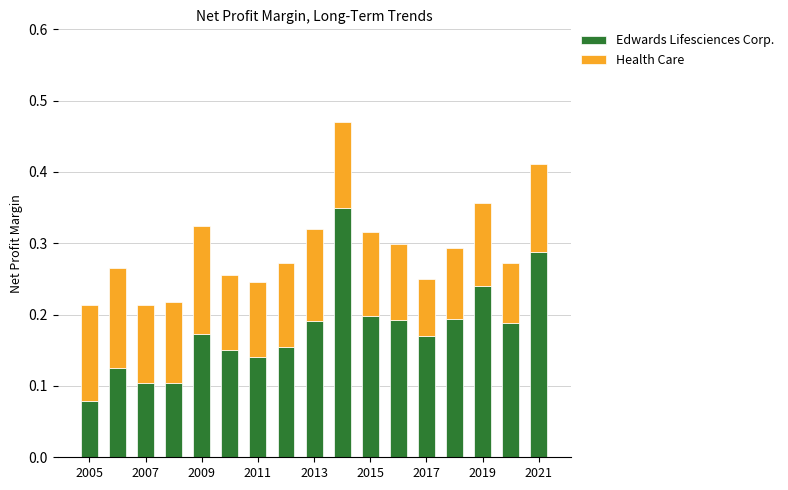

How many Edwards Lifesciences Corp. values are between 0 and 1?

17